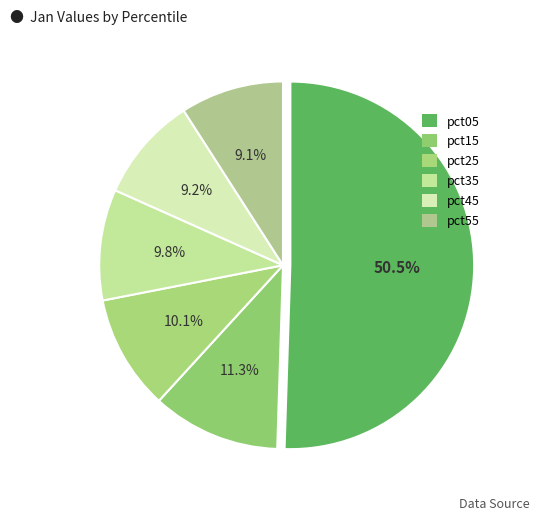

Count the number of slices in the pie.

6